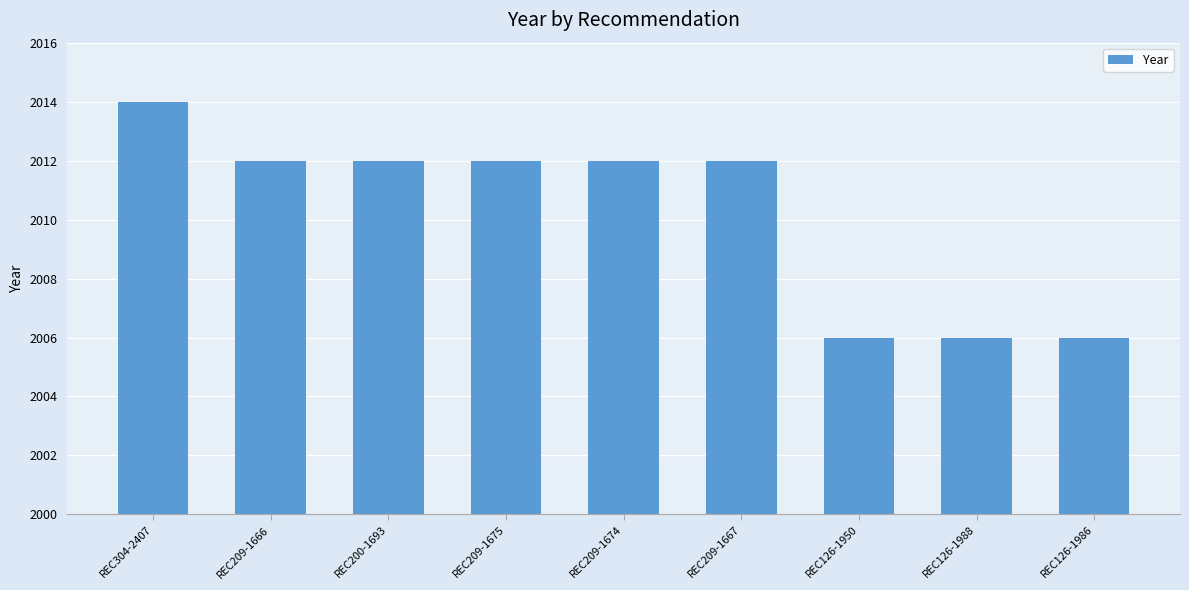

How many values are between 2006 and 2012?

8